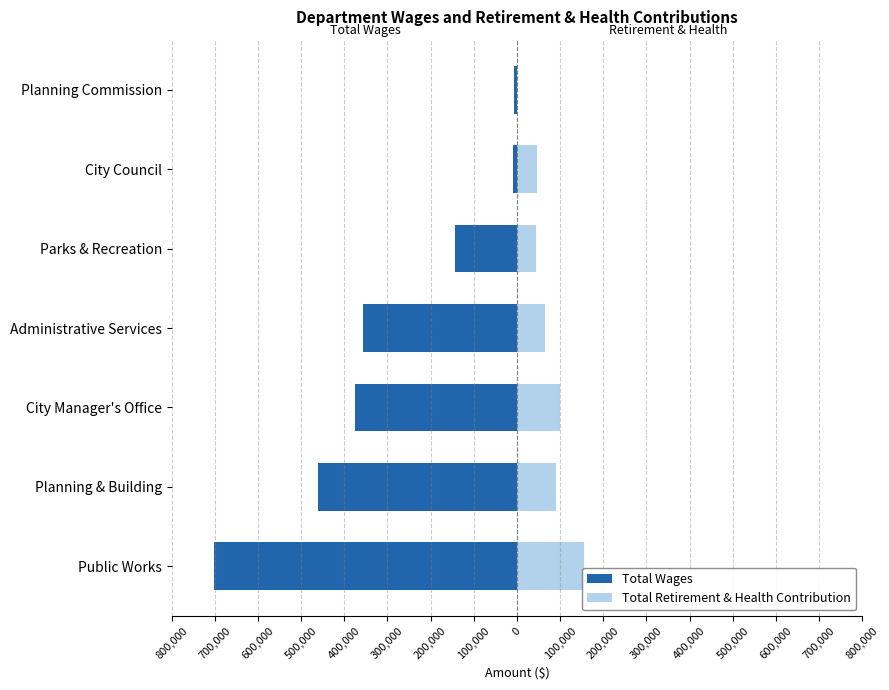

Between Parks & Recreation and City Council, which series saw the biggest shift?

Total Wages